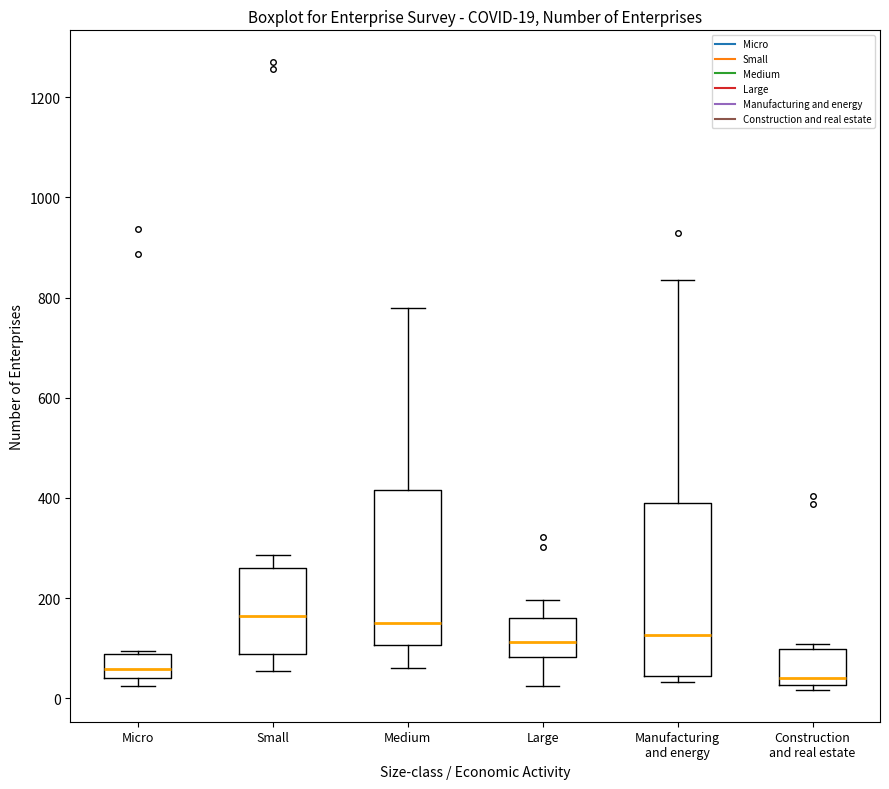

Which box is the tallest, from its lower edge to its upper edge?

Manufacturing and energy